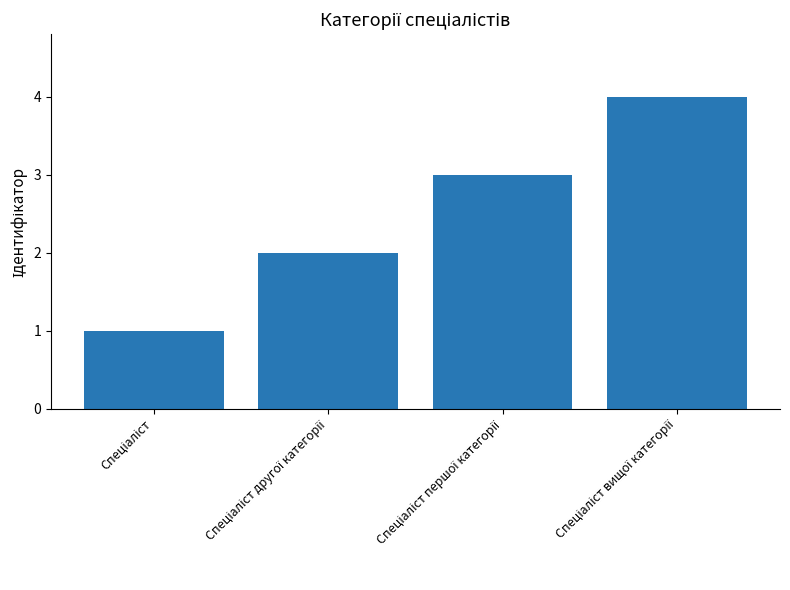

What is the maximum value shown in the chart?

4